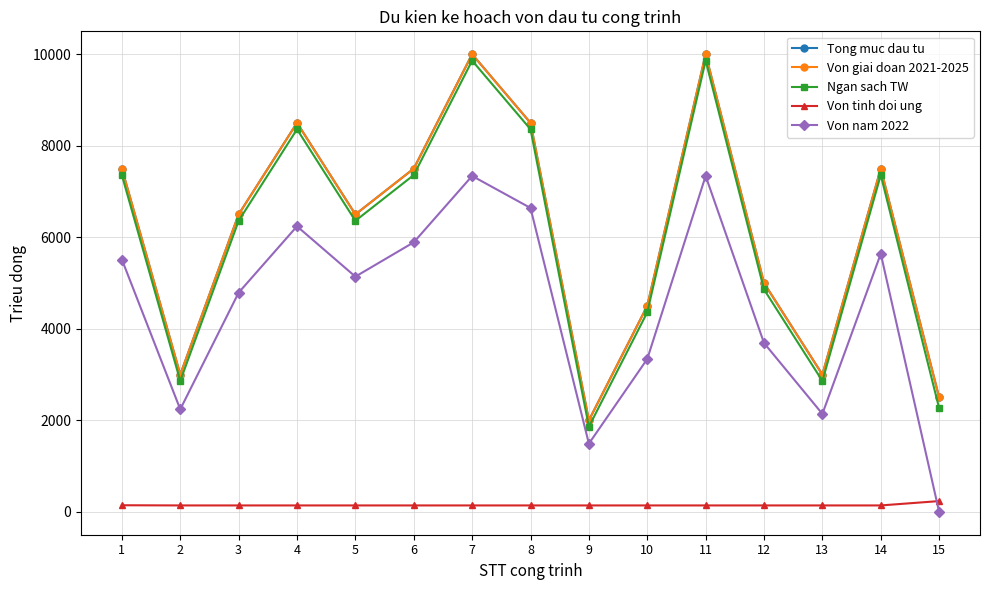

Where does the Tong muc dau tu series first go above 6500?

1